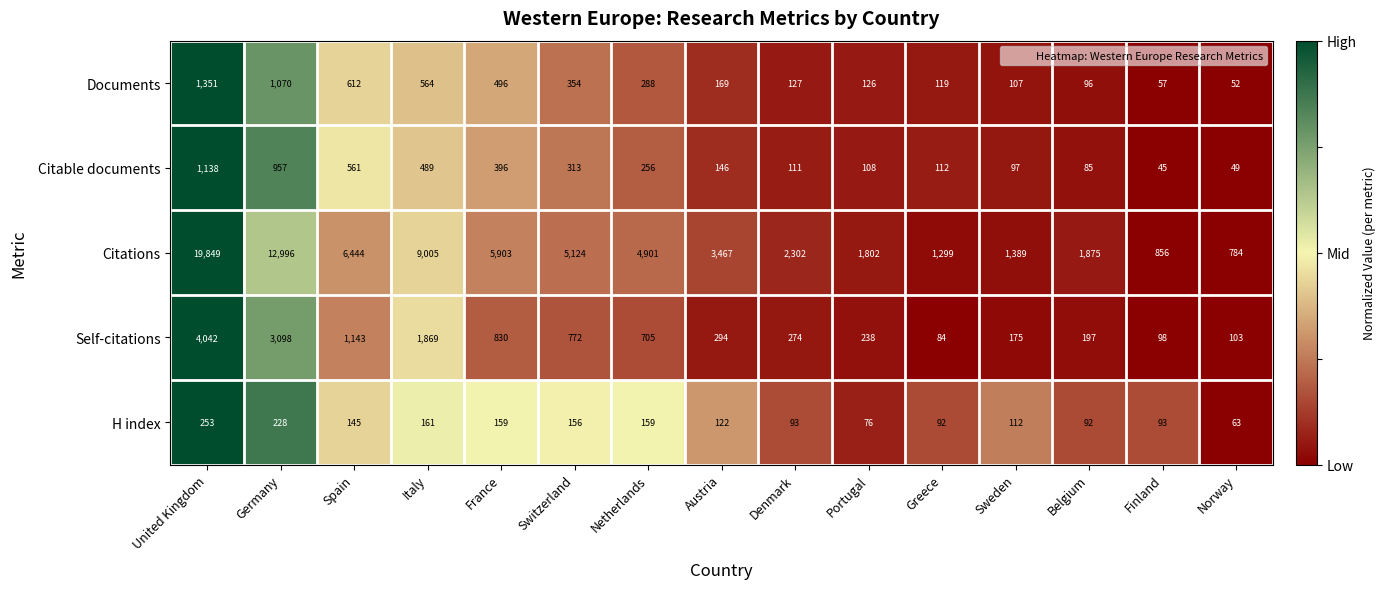

How many categories are shown in the chart?

15